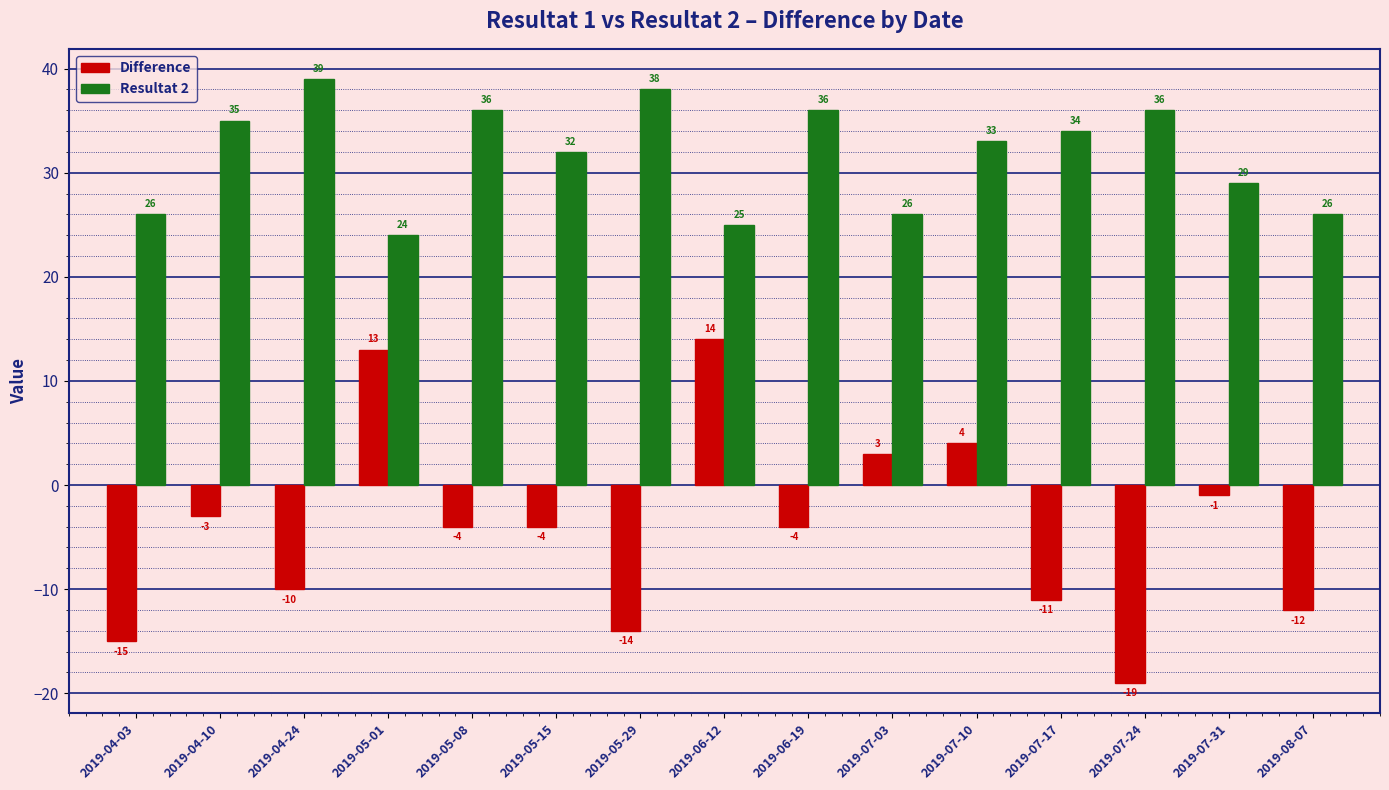

List the series in order of their peak value, highest first.

Resultat 2, Difference